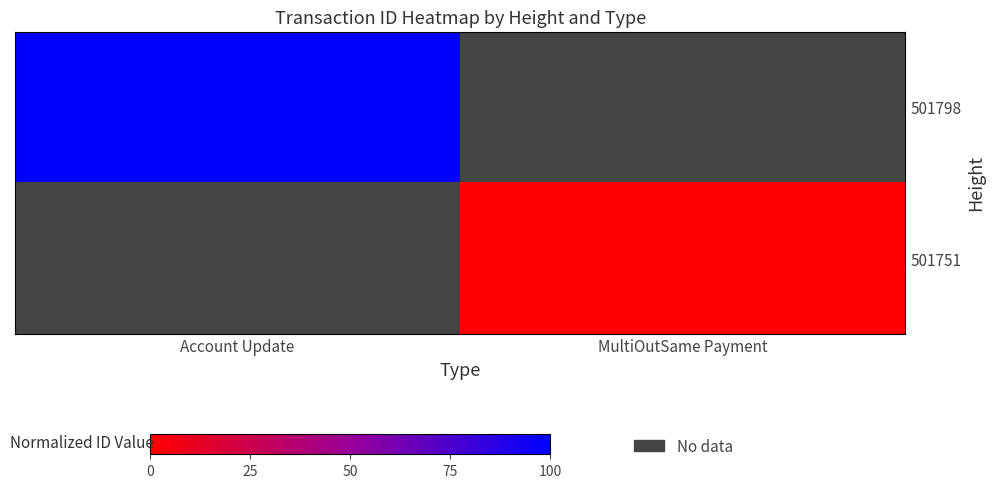

Which category has the highest value in the 501798 series?

Account Update